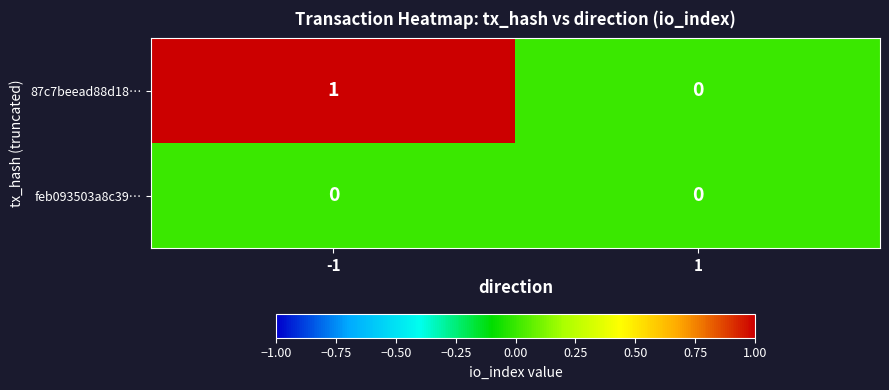

Between -1 and 1, which series saw the biggest shift?

87c7beead88d18…